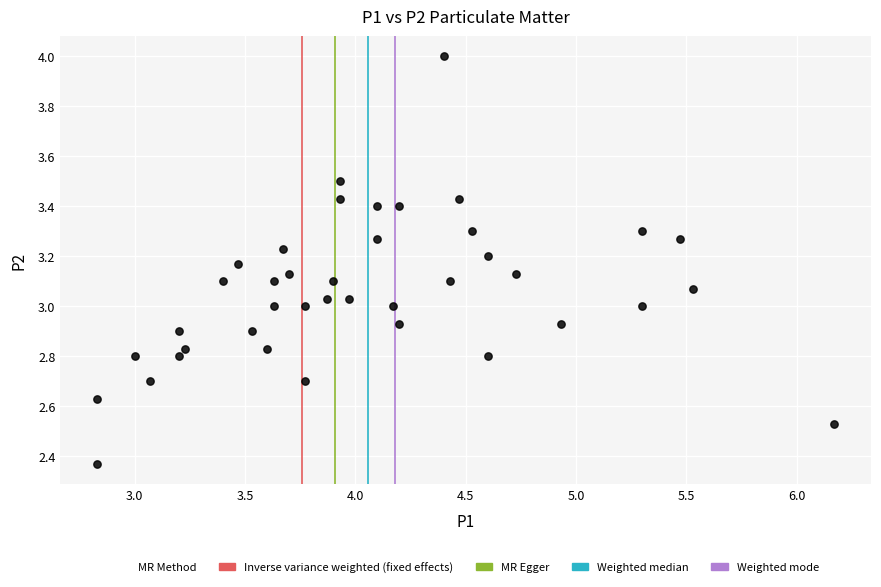

What is the range of Y values (max minus min)?

1.6